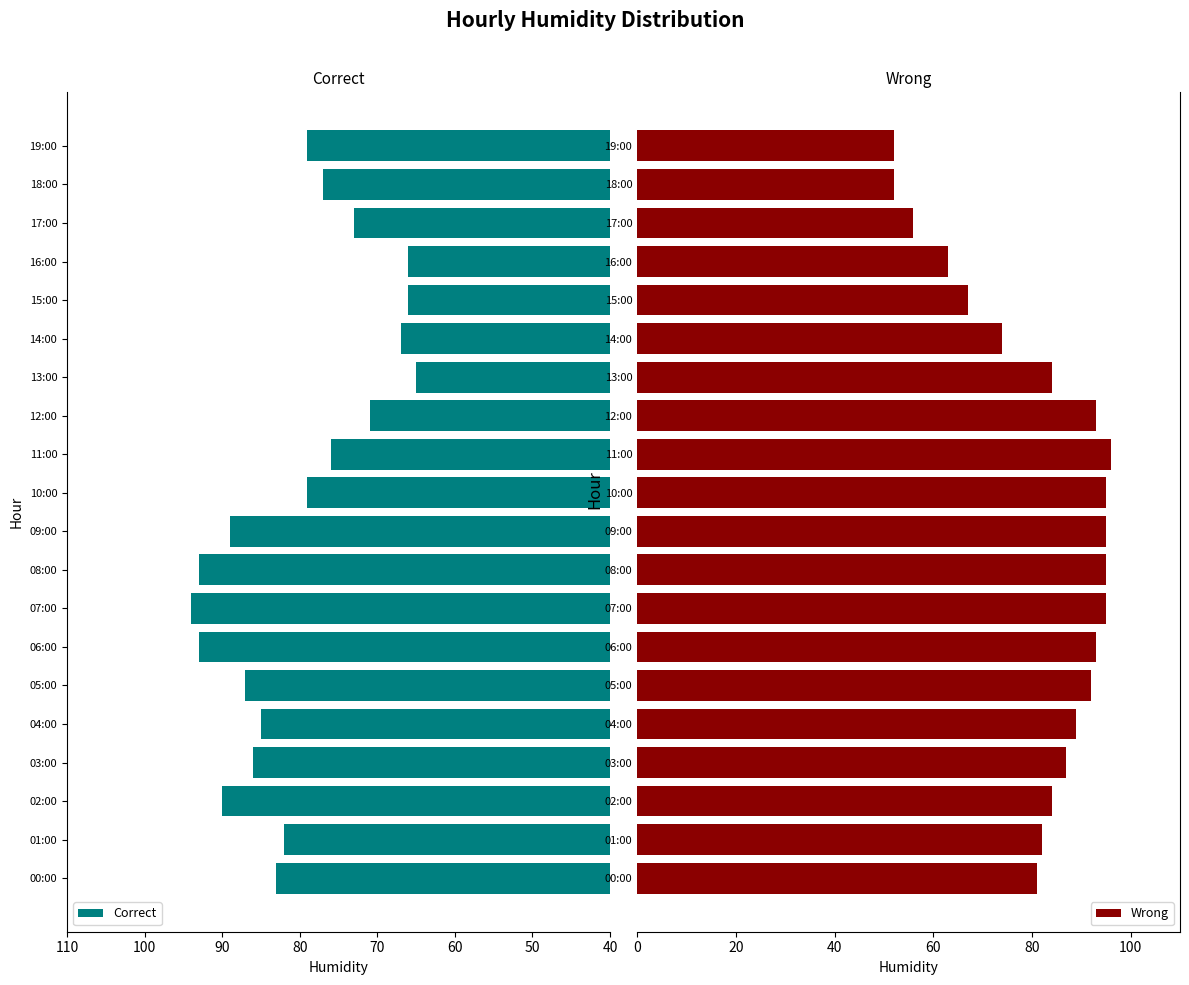

Where is Wrong nearest to the value 74?

14:00